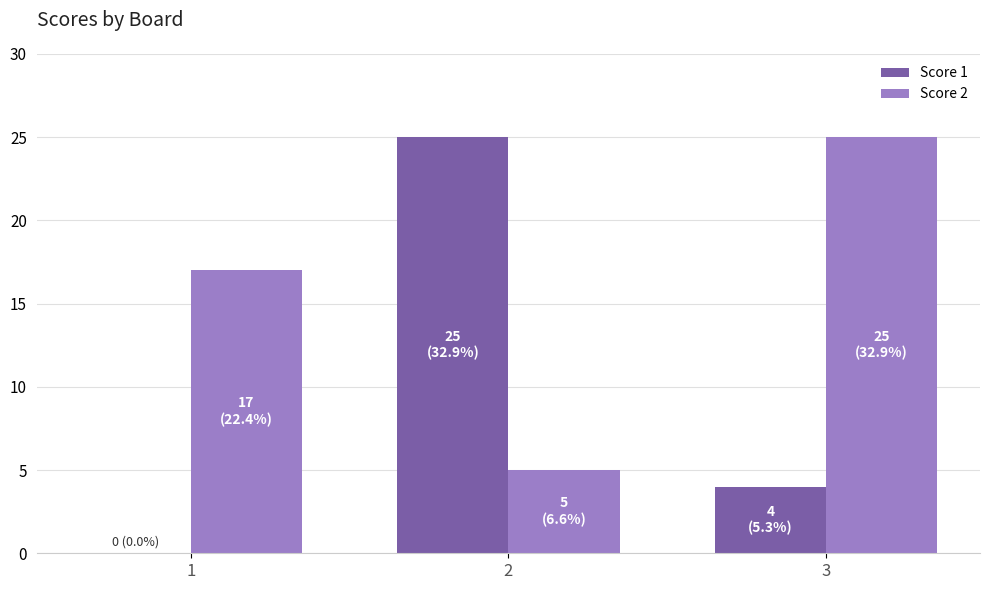

Are the bars grouped side by side (vs. stacked)?

Yes